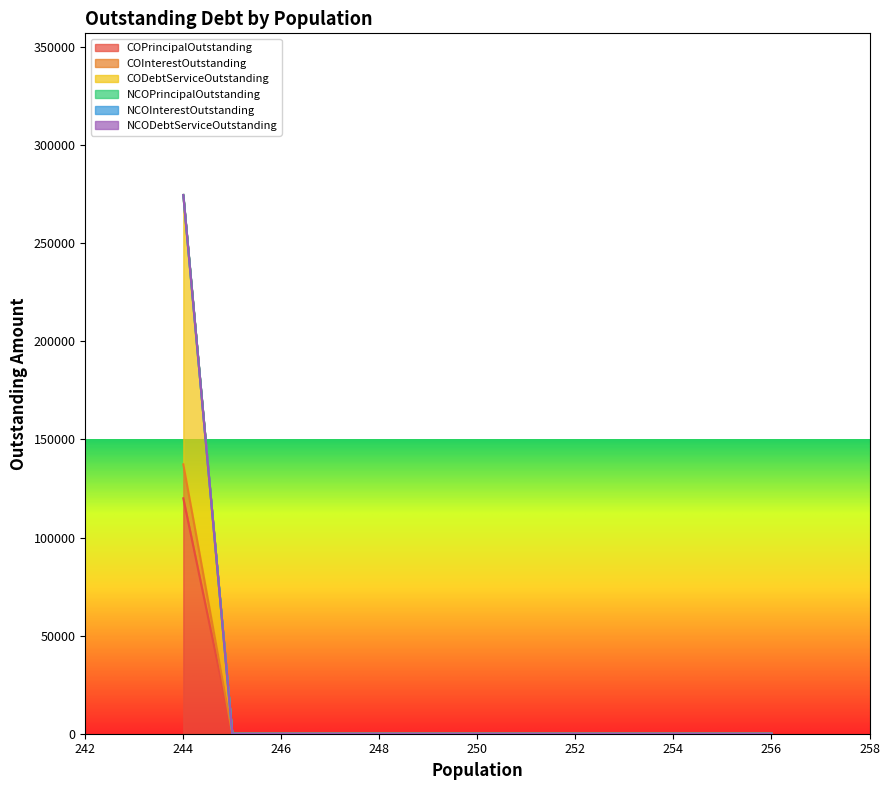

Does the chart display data point markers on the line(s)?

No